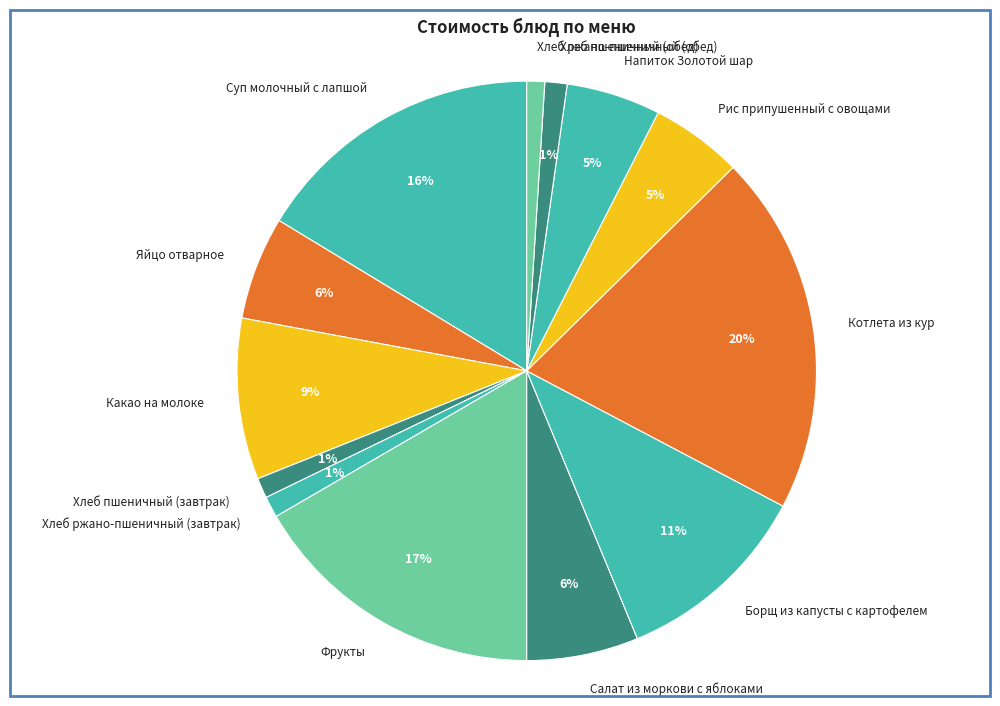

To the nearest percent, what is the combined percentage of Суп молочный с лапшой and Котлета из кур?

36%